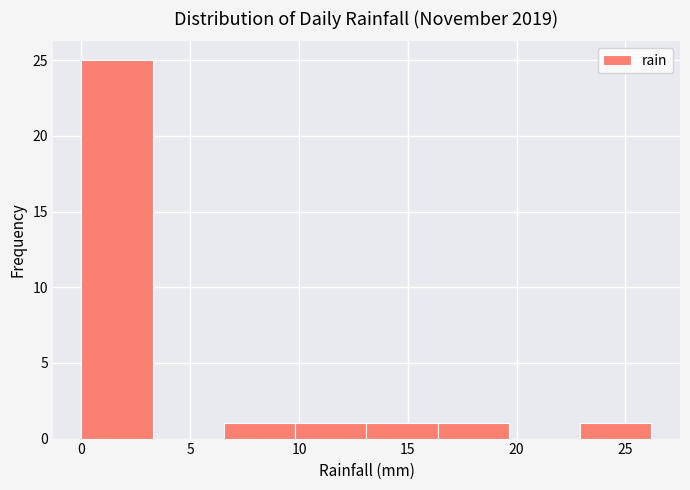

Reading left to right, list every bar in this chart as the range it spans on the x-axis followed by its height. Neither the bar edges nor the heights are printed on the chart, so give them approximately, as read against the axes.

0.0 to 3.5: 25
3.5 to 6.5: 0
6.5 to 10.0: 1
10.0 to 13.0: 1
13.0 to 16.5: 1
16.5 to 19.5: 1
19.5 to 23.0: 0
23.0 to 26.0: 1